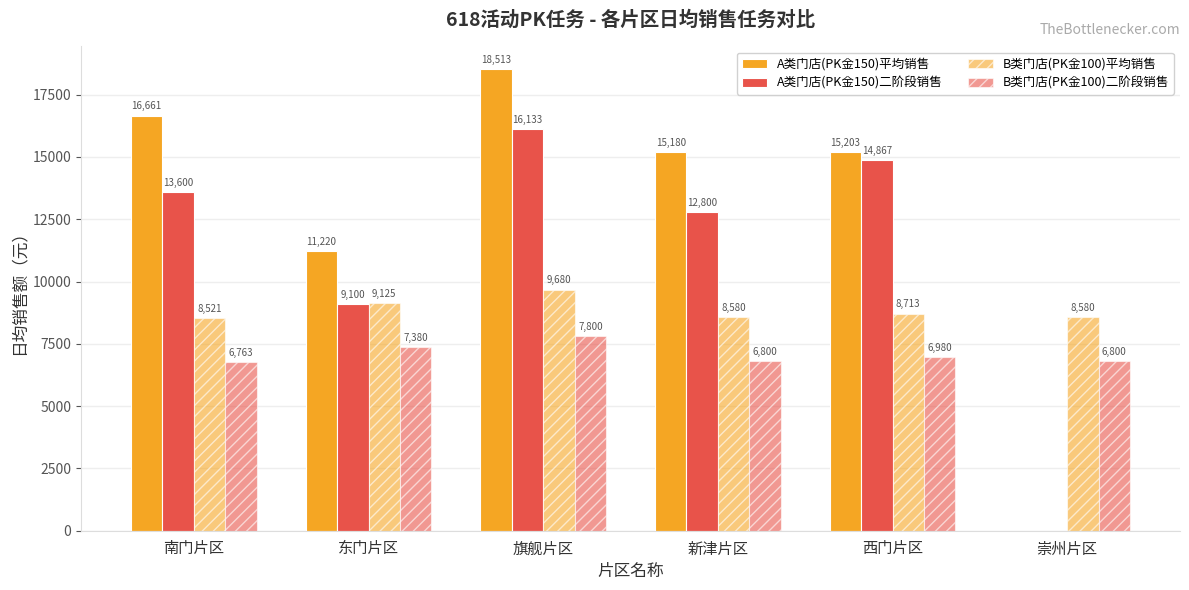

Rank the categories by A类门店(PK金150)平均销售 value from highest to lowest.

旗舰片区, 南门片区, 西门片区, 新津片区, 东门片区, 崇州片区